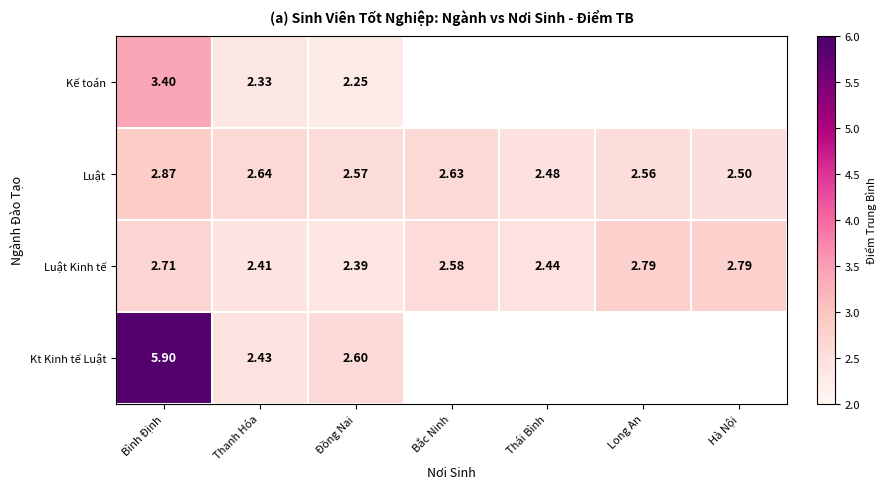

Where is Luật Kinh tế nearest to the value 2?

Đồng Nai